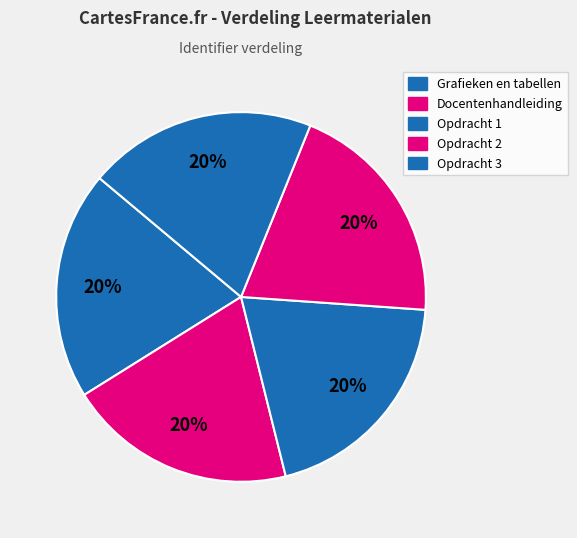

Count the number of slices in the pie.

5